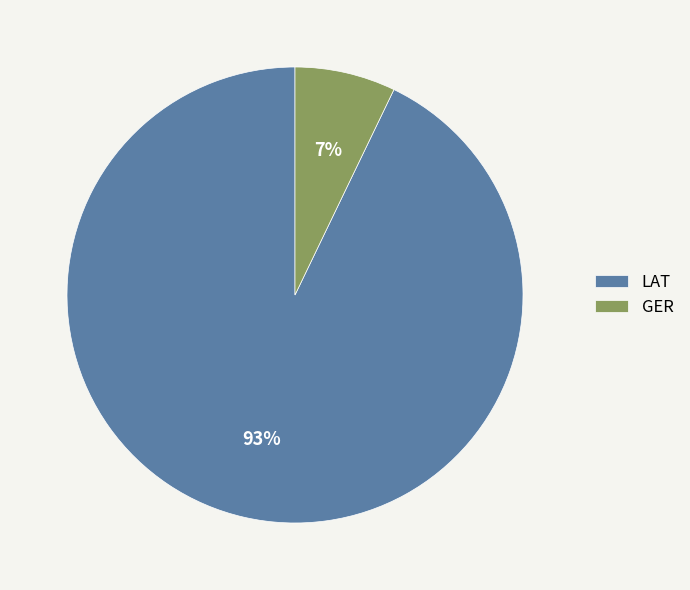

Is the sum of LAT and GER greater than half?

Yes